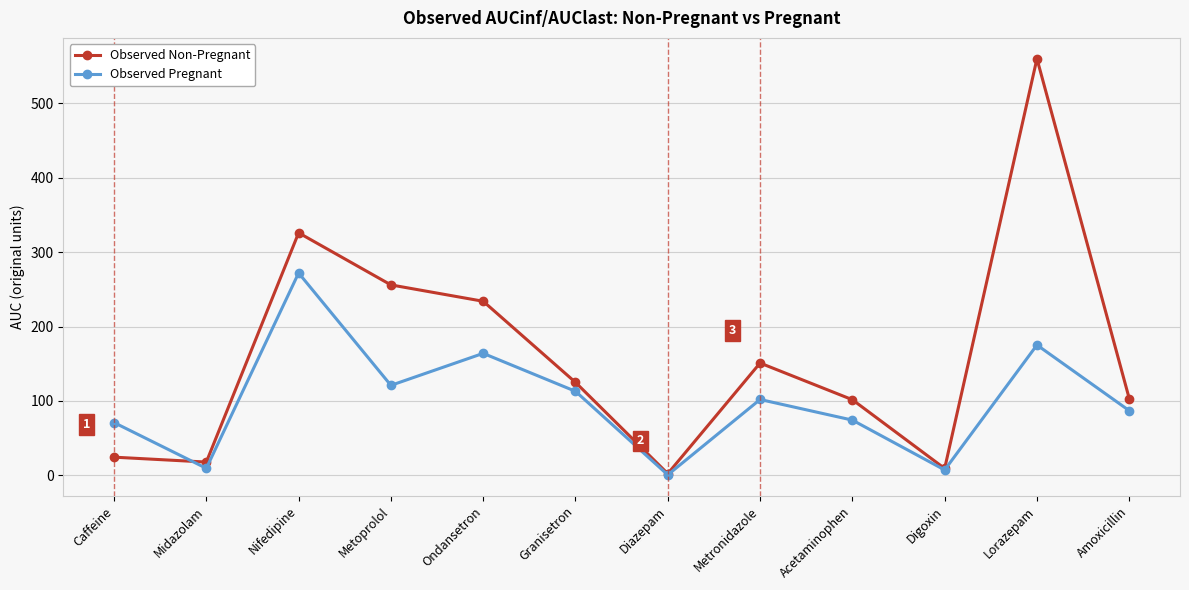

The value of Observed Pregnant at Acetaminophen is 74.3. True or false?

True